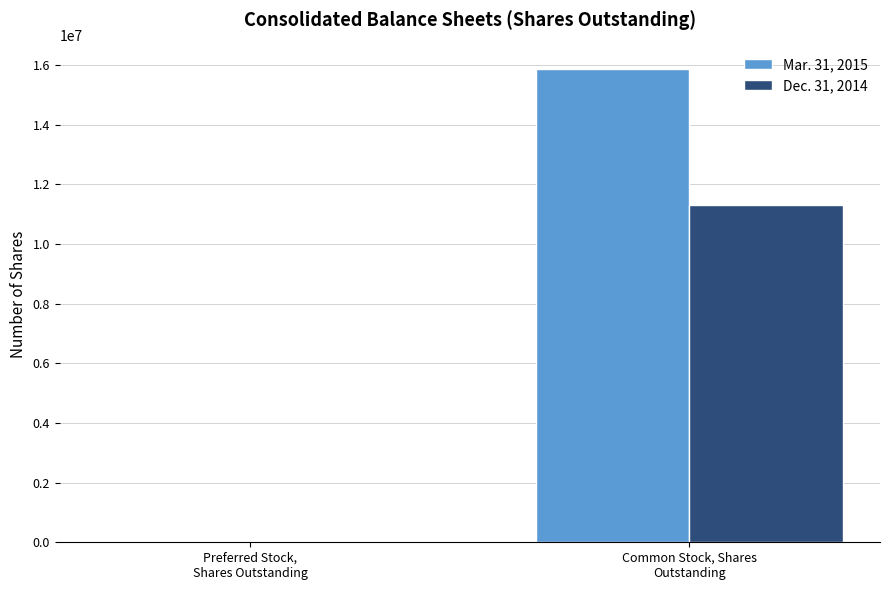

What is the total value across all series at Preferred Stock,
Shares Outstanding?

49626